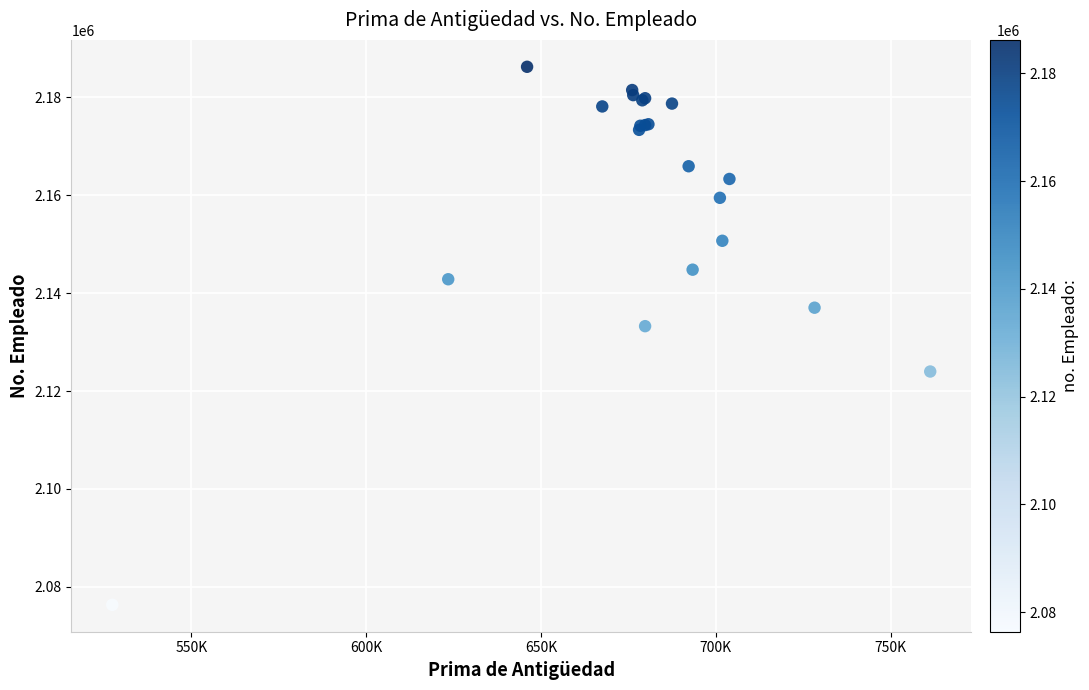

What Y value in the scatter plot is closest to 2131274?

2133243